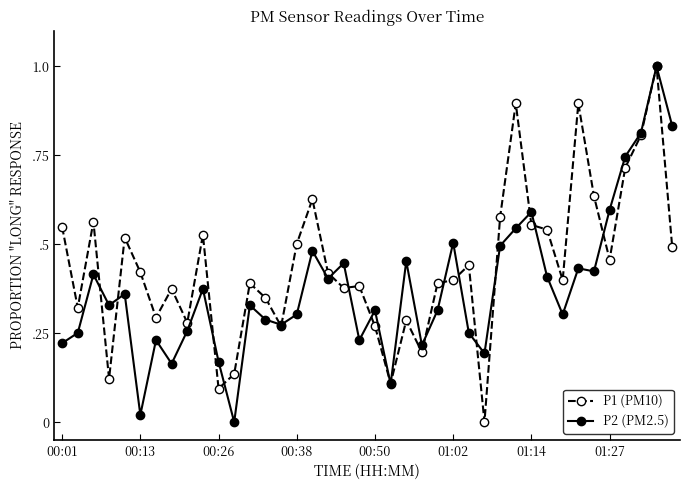

Reading left to right, extract all data points from this chart.

P1 (PM10): 0.5	0.3	0.6	0.1	0.5	0.4	0.3	0.4	0.3	0.5	0.1	0.1	0.4	0.3	0.3	0.5	0.6	0.4	0.4	0.4	0.3	0.1	0.3	0.2	0.4	0.4	0.4	0.0	0.6	0.9	0.6	0.5	0.4	0.9	0.6	0.5	0.7	0.8	1.0	0.5
P2 (PM2.5): 0.2	0.3	0.4	0.3	0.4	0.0	0.2	0.2	0.3	0.4	0.2	0.0	0.3	0.3	0.3	0.3	0.5	0.4	0.4	0.2	0.3	0.1	0.5	0.2	0.3	0.5	0.3	0.2	0.5	0.5	0.6	0.4	0.3	0.4	0.4	0.6	0.7	0.8	1.0	0.8